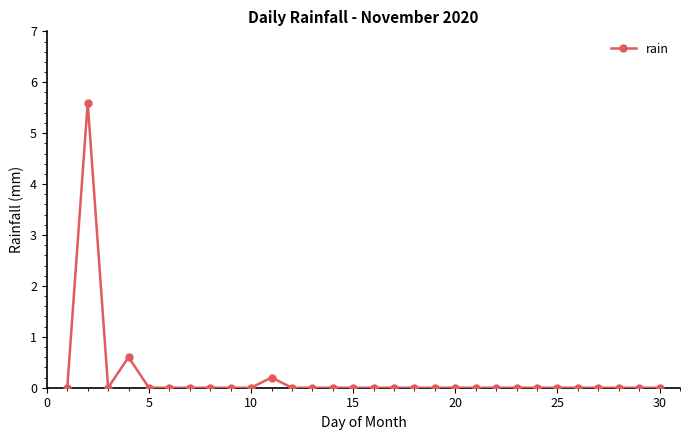

Reading left to right, what are all the values shown in this chart?

0.0	5.6	0.0	0.6	0.0	0.0	0.0	0.0	0.0	0.0	0.2	0.0	0.0	0.0	0.0	0.0	0.0	0.0	0.0	0.0	0.0	0.0	0.0	0.0	0.0	0.0	0.0	0.0	0.0	0.0